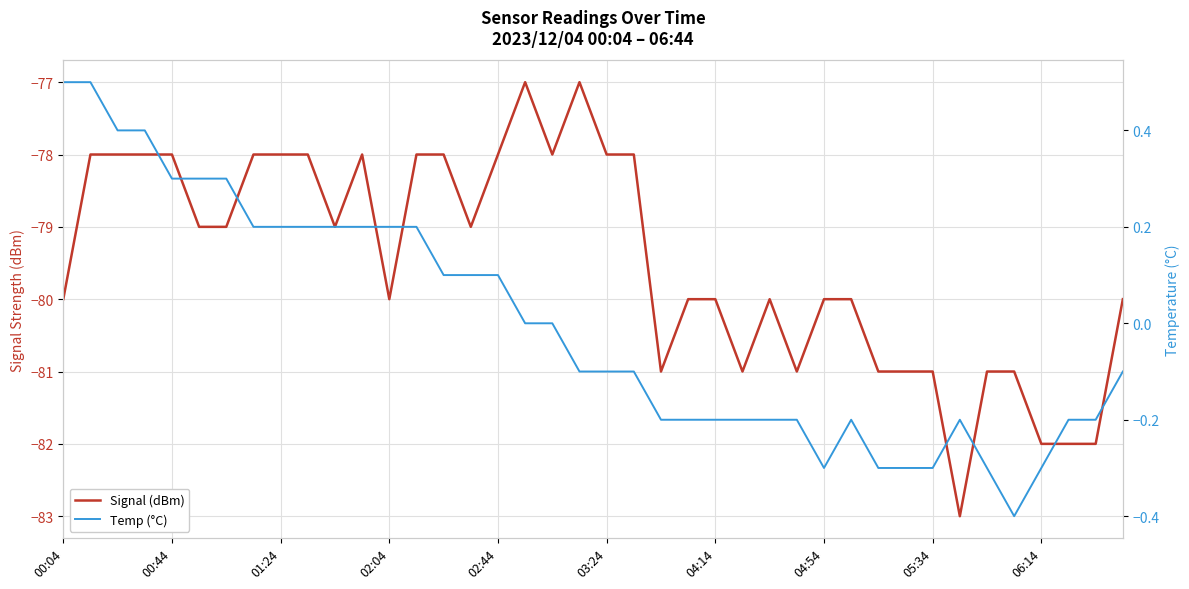

What is the total value across all series at 33?

-83.2